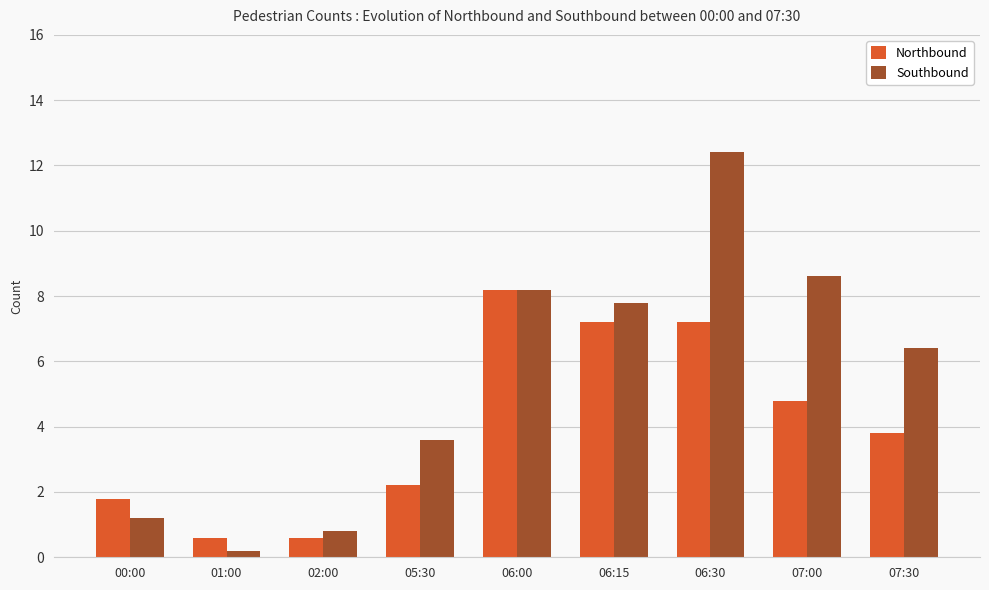

How many groups of bars are there?

9